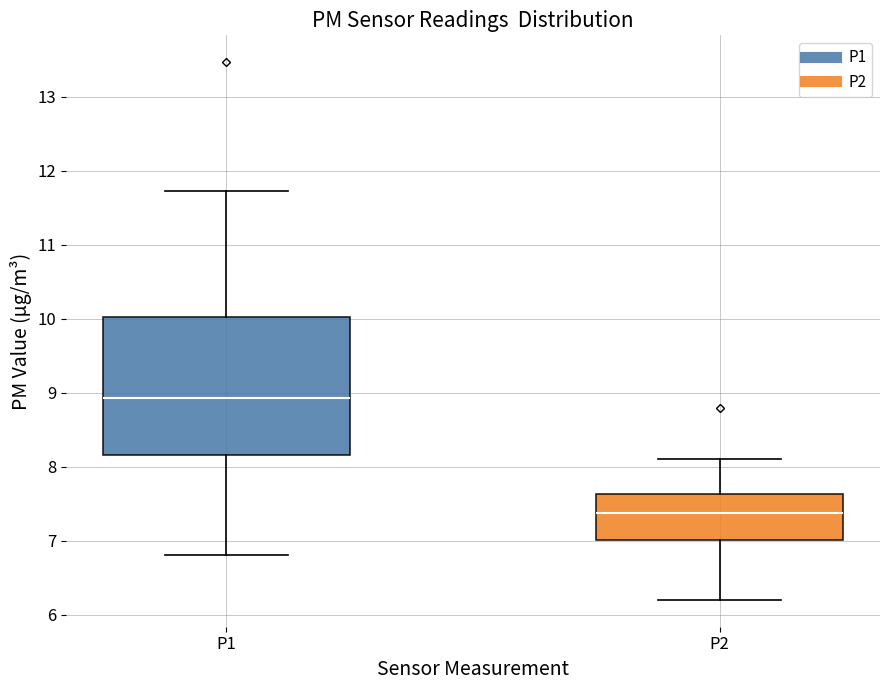

Where is the lower edge of the box for P2 on the y-axis? The values are not printed on the chart, so give them approximately, as read against the axis.

7.0